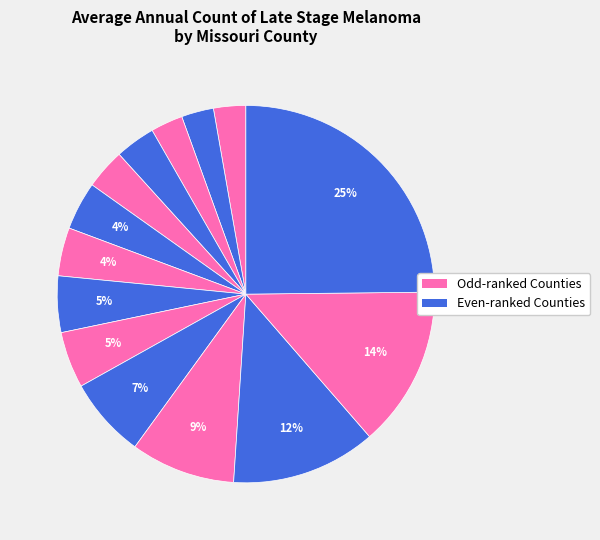

How many segments does this pie chart have?

14